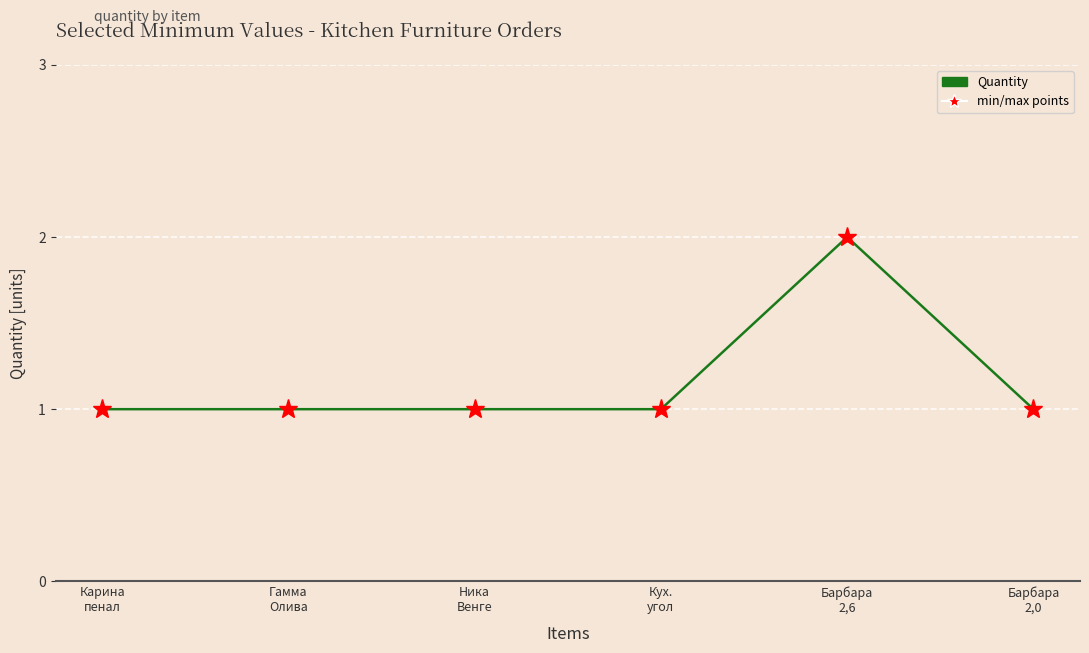

What is the sum of all values?

7